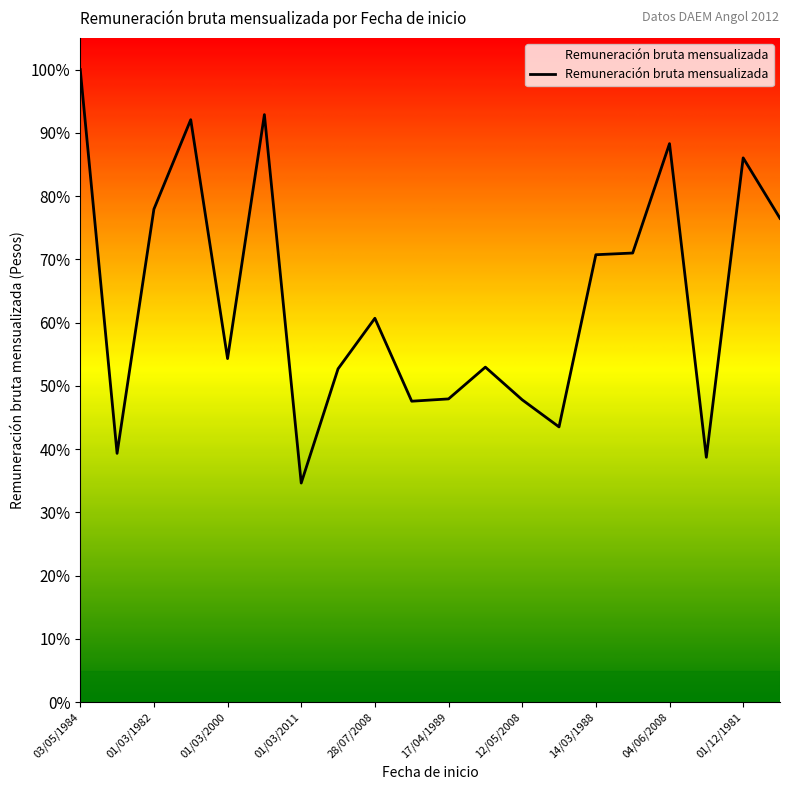

Does the chart have visible grid lines?

No